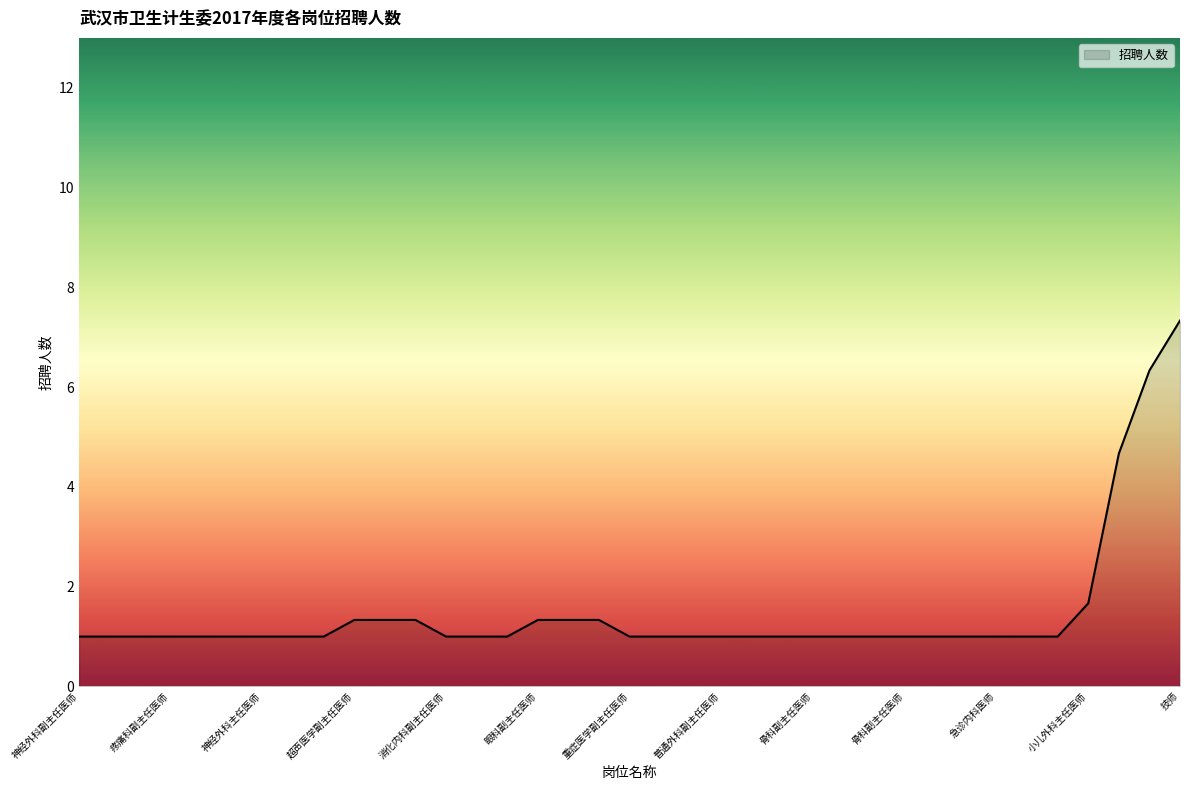

What is the minimum value shown in the chart?

1.0